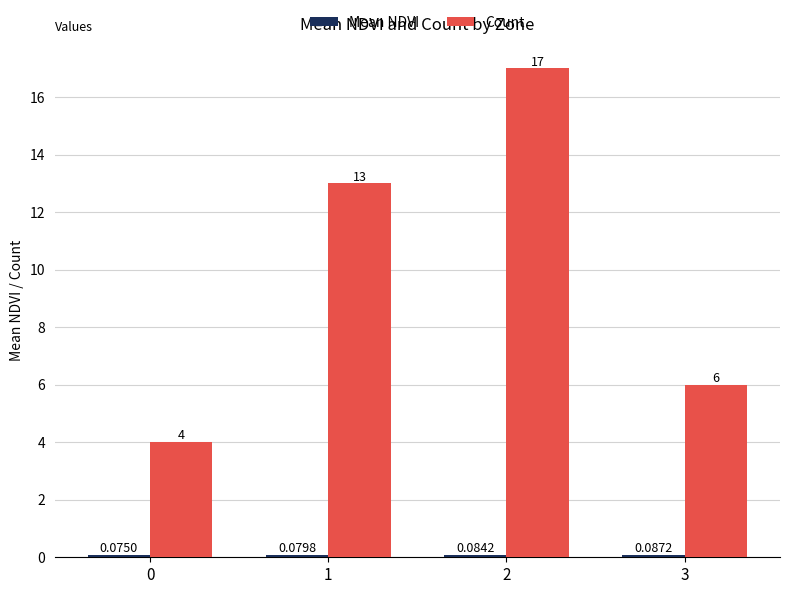

What is the maximum value shown in the chart?

17.0